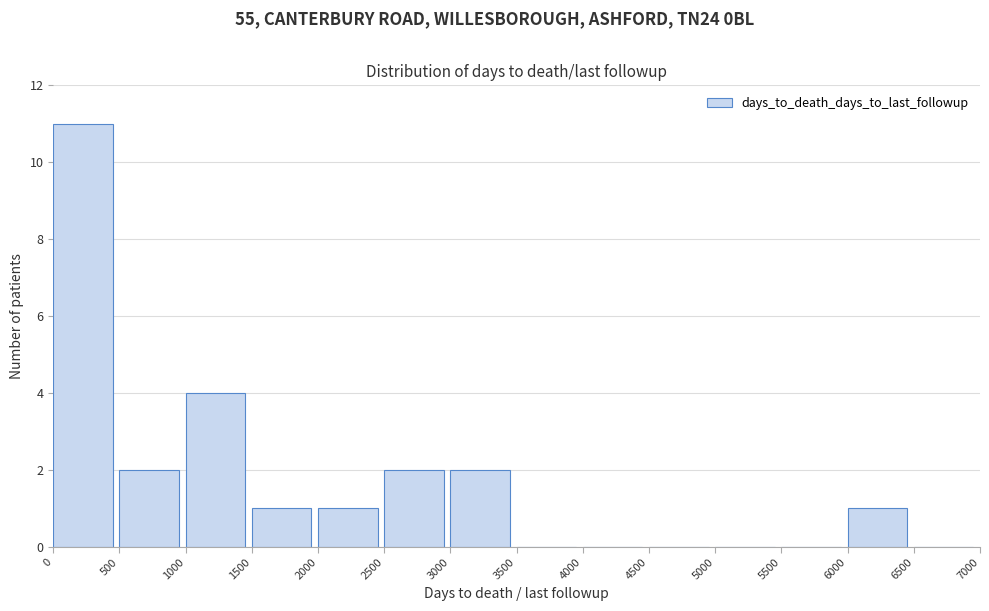

Reading left to right, list every bar in this chart as the range it spans on the x-axis followed by its height. The values are not printed on the chart, so give them approximately, as read against the axis.

0 to 500: 11
500 to 1000: 2
1000 to 1500: 4
1500 to 2000: 1
2000 to 2500: 1
2500 to 3000: 2
3000 to 3500: 2
3500 to 4000: 0
4000 to 4500: 0
4500 to 5000: 0
5000 to 5500: 0
5500 to 6000: 0
6000 to 6500: 1
6500 to 7000: 0